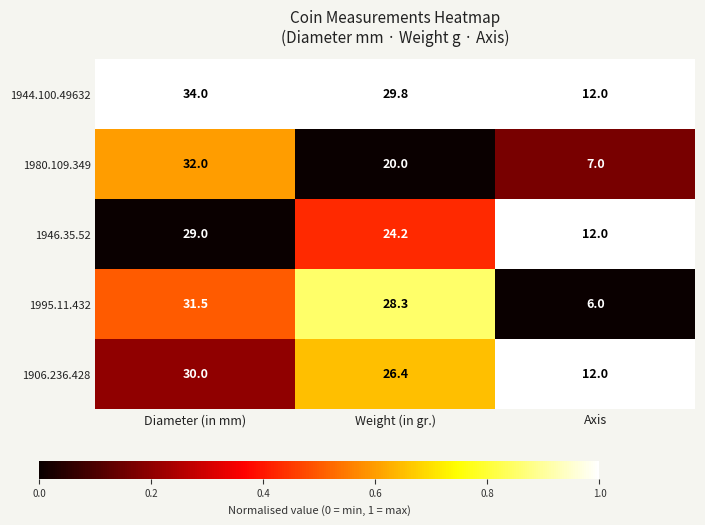

Reading left to right, extract all data points from this chart.

1944.100.49632: Diameter (in mm)=34.0	Weight (in gr.)=29.8	Axis=12.0
1980.109.349: Diameter (in mm)=32.0	Weight (in gr.)=20.0	Axis=7.0
1946.35.52: Diameter (in mm)=29.0	Weight (in gr.)=24.2	Axis=12.0
1995.11.432: Diameter (in mm)=31.5	Weight (in gr.)=28.3	Axis=6.0
1906.236.428: Diameter (in mm)=30.0	Weight (in gr.)=26.4	Axis=12.0